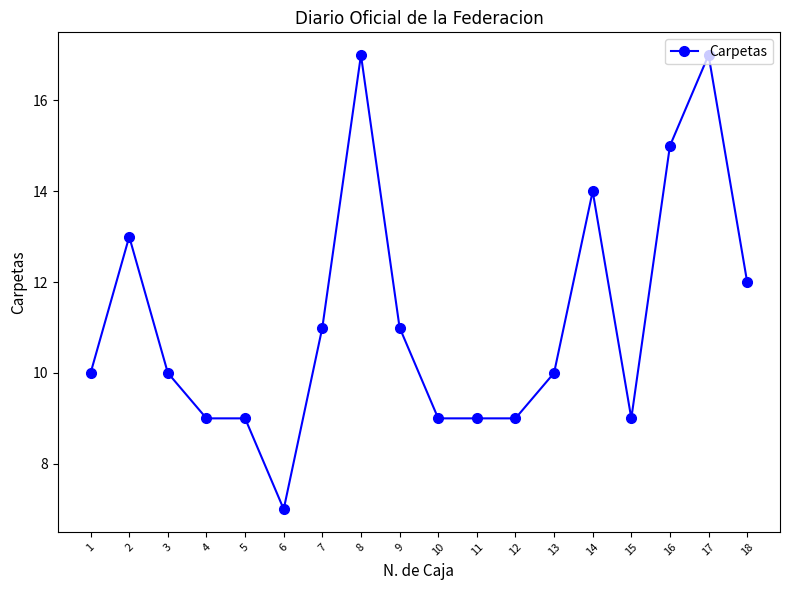

What is the difference between the values at 13 and 15?

1